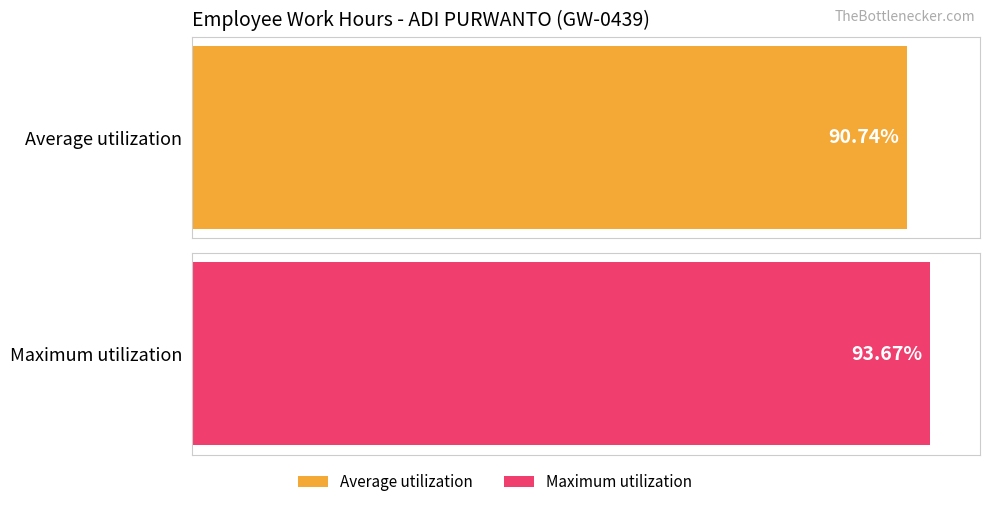

Is it true that the value at 20 is 2.9?

False